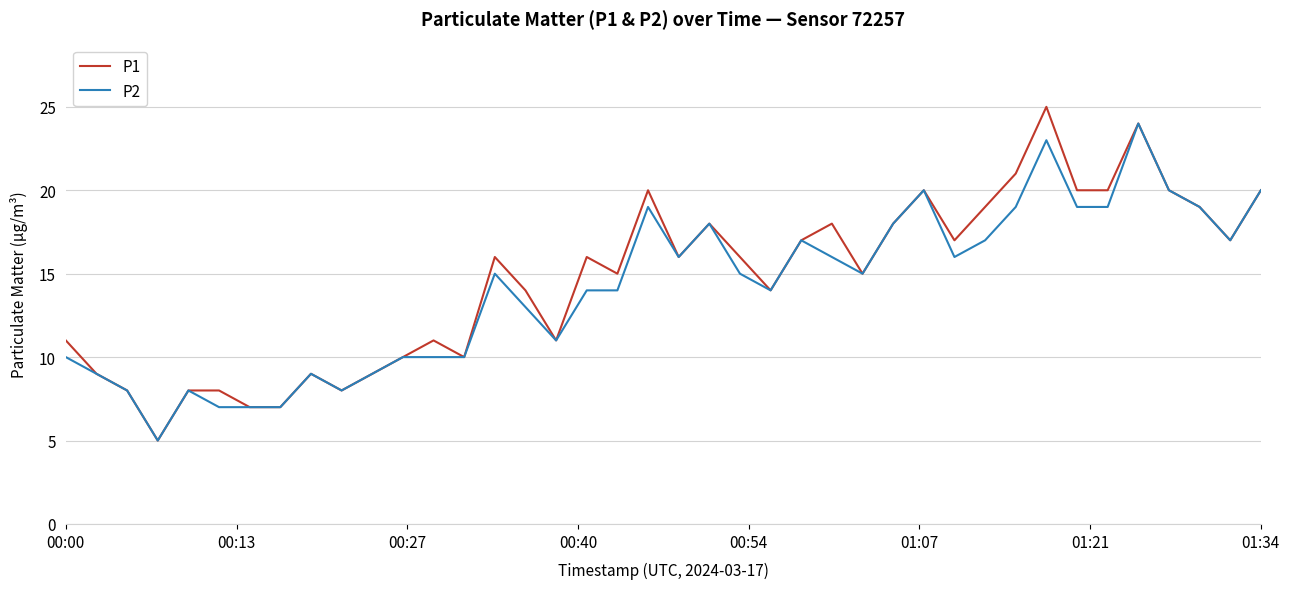

Does the chart have visible grid lines?

Yes